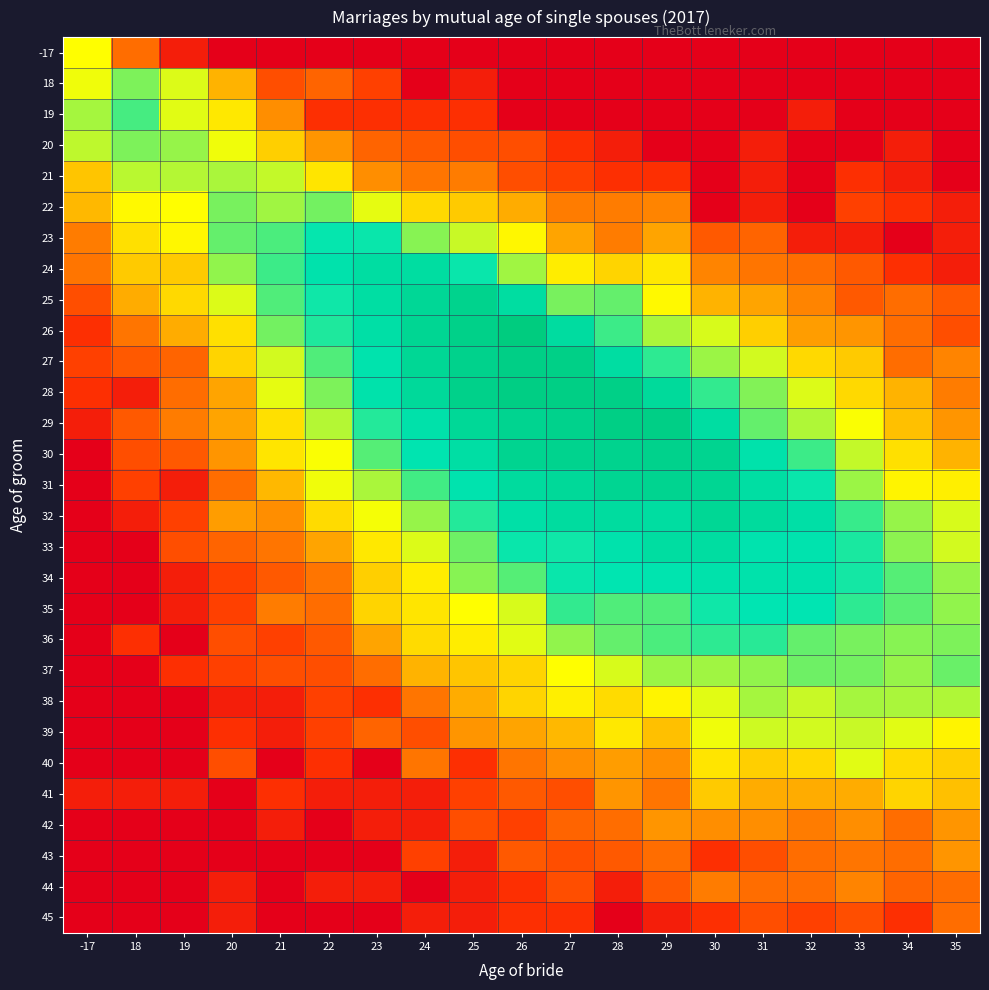

What is the total value across all series at 26?

91.6